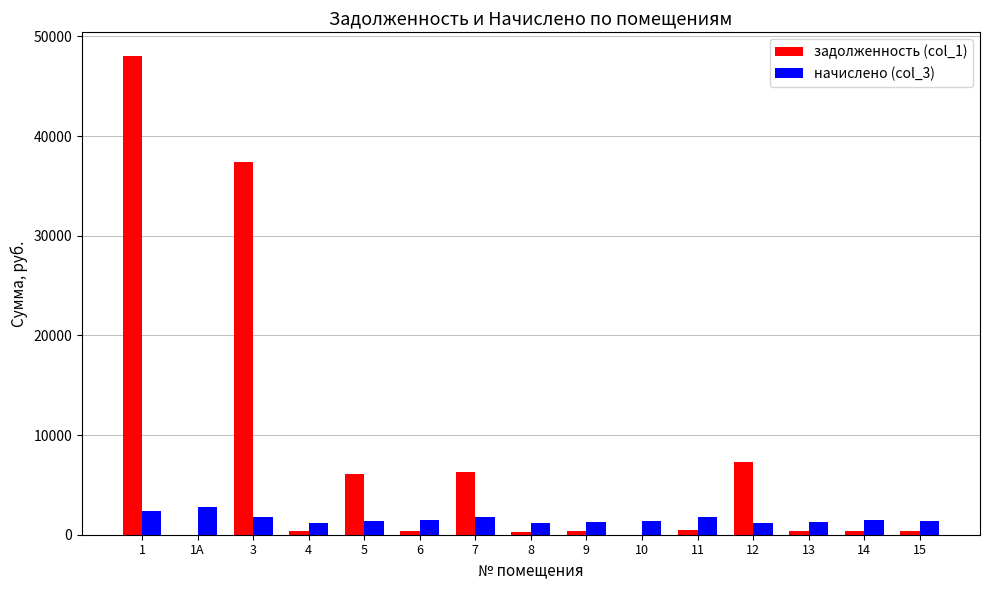

What is the sum of all задолженность (col_1) values?

108146.9